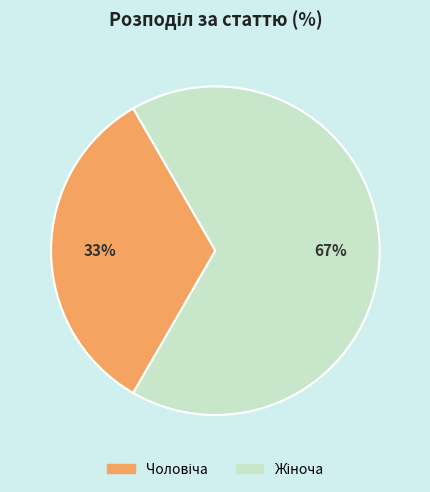

Does any single category account for the majority?

Yes